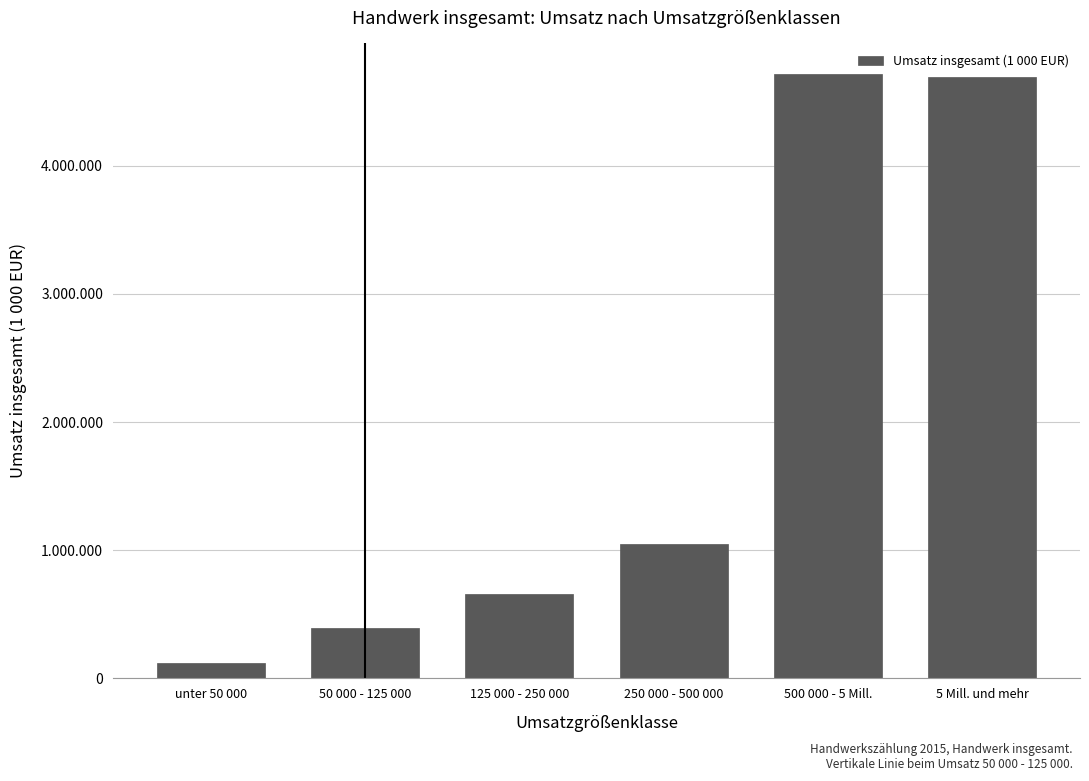

Are the bars grouped side by side (vs. stacked)?

No